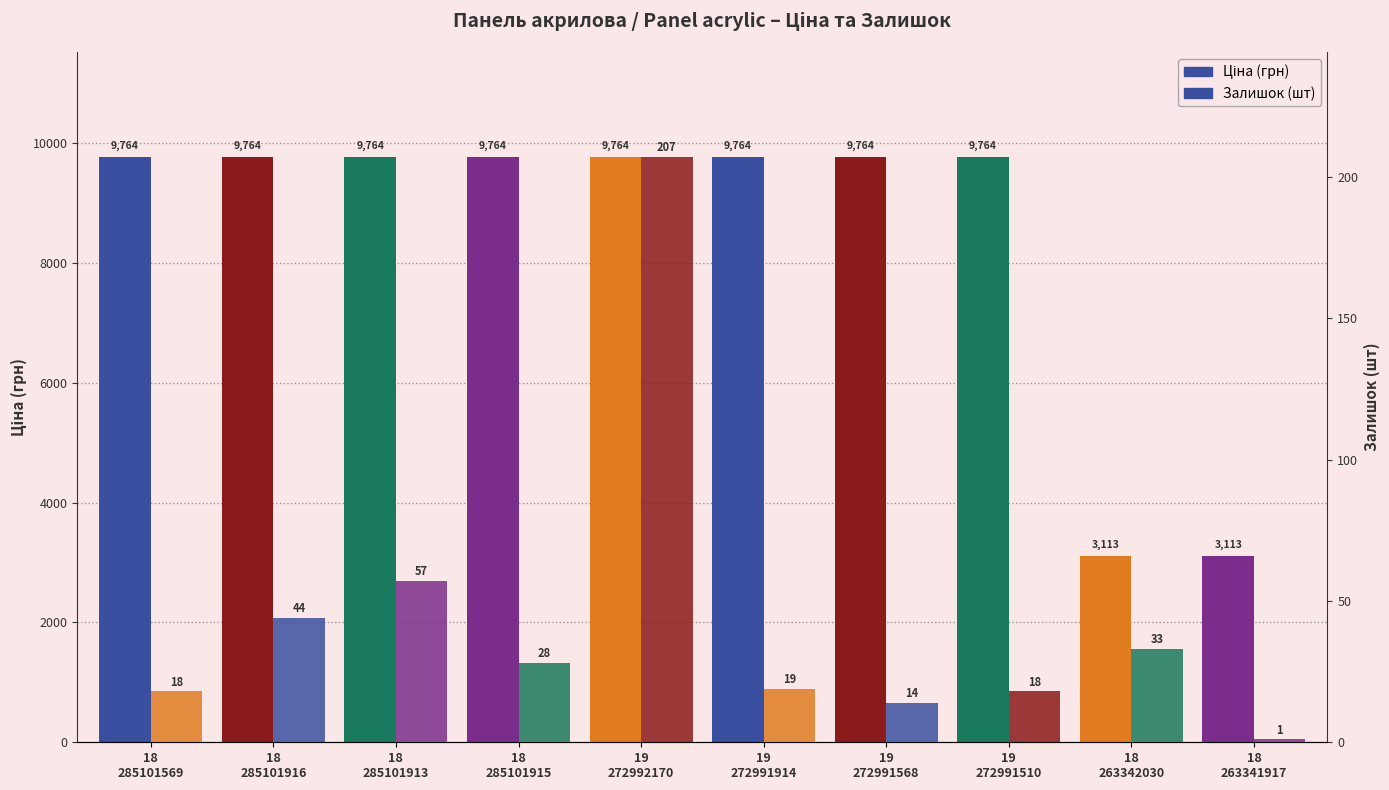

What is the minimum value shown in the chart?

1.0